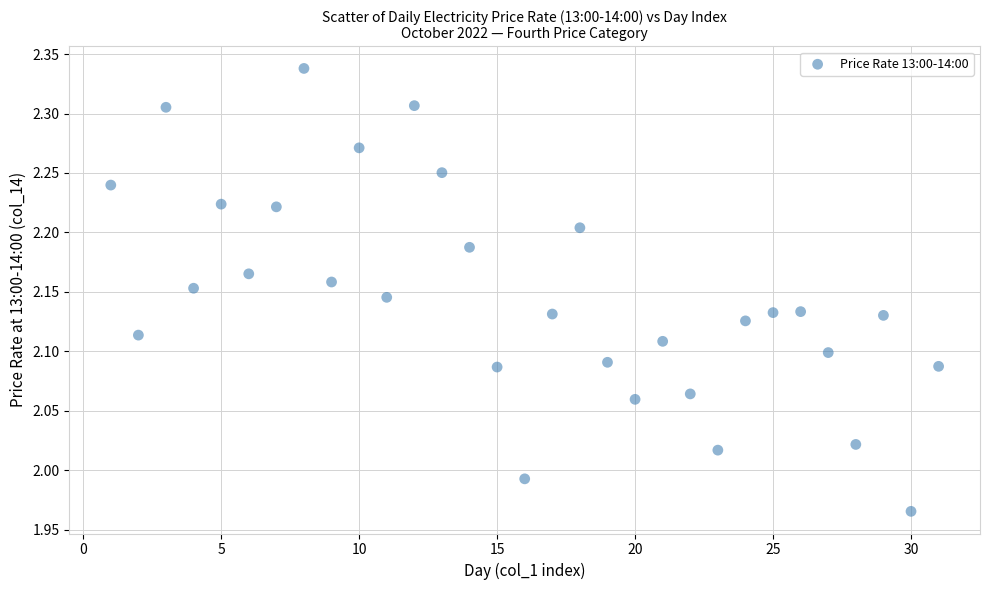

What is the range of X values (max minus min)?

30.0